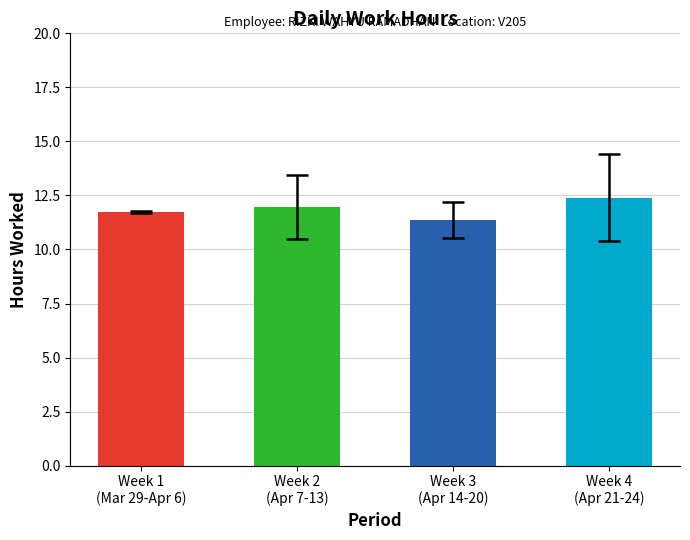

Rank the categories by value from lowest to highest.

Week 3
(Apr 14-20), Week 1
(Mar 29-Apr 6), Week 2
(Apr 7-13), Week 4
(Apr 21-24)